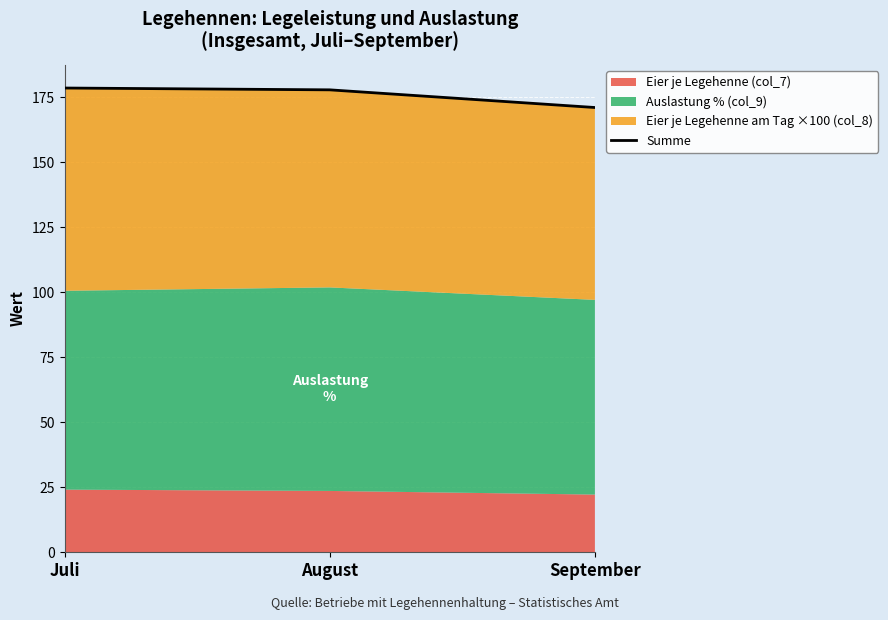

List the labels in order of value, largest first.

Juli, August, September